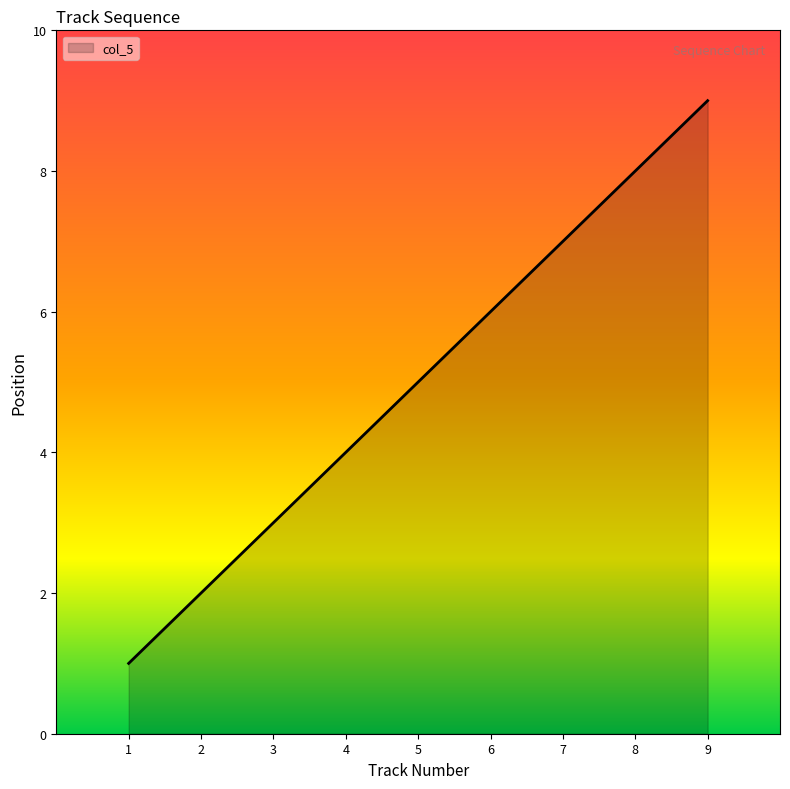

How many values are between 3 and 7?

5